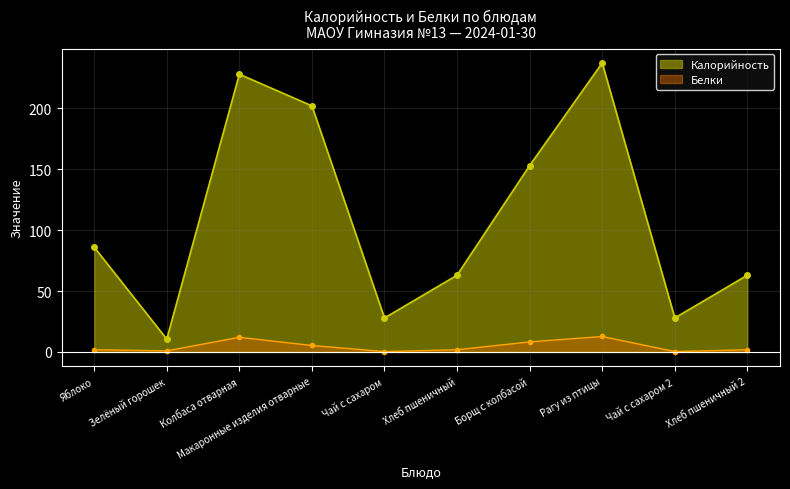

List the series in order of their overall mean, lowest first.

Белки, Калорийность